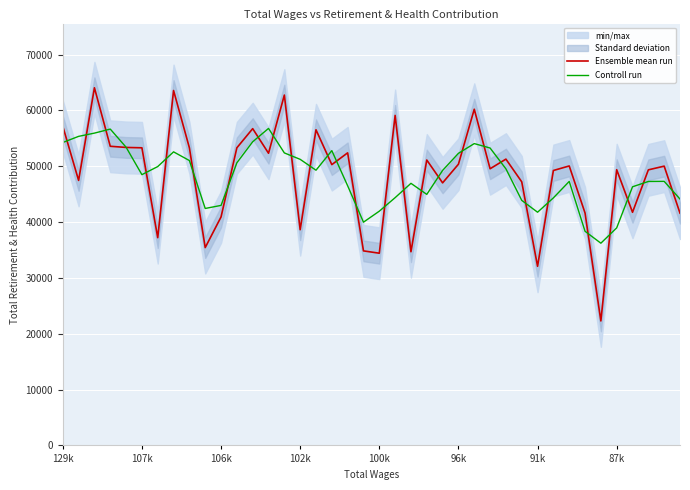

What is the lowest value of the Ensemble mean run series?

22292.0